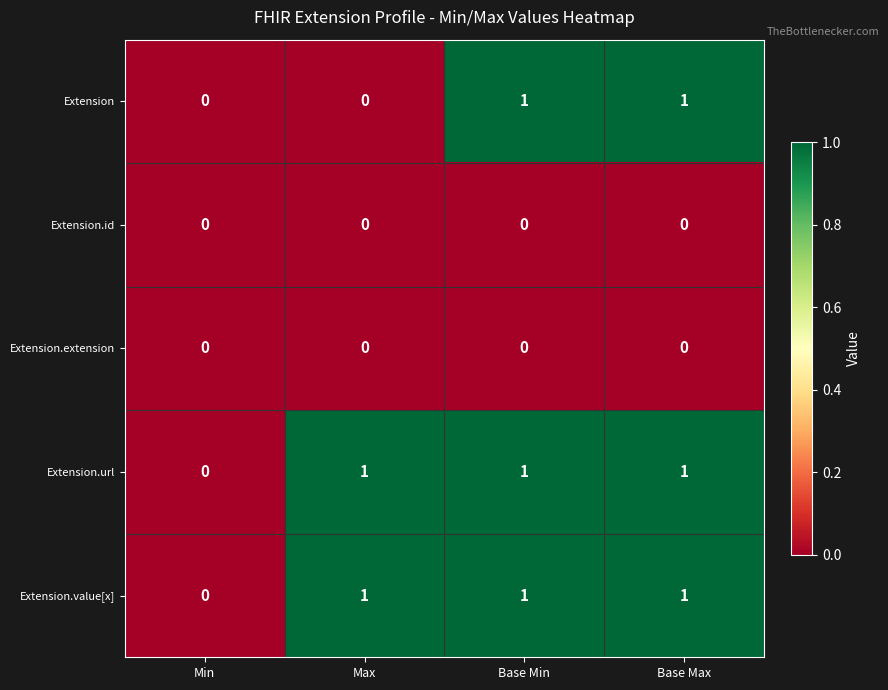

Count the number of categories in the chart.

4